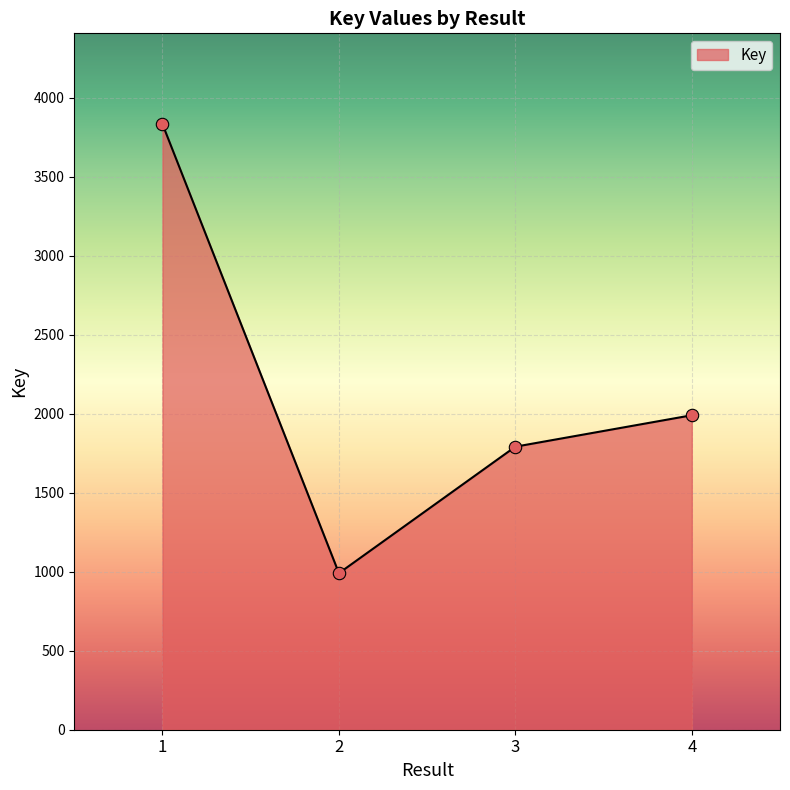

What is the change in value from 1 to 2?

-2843